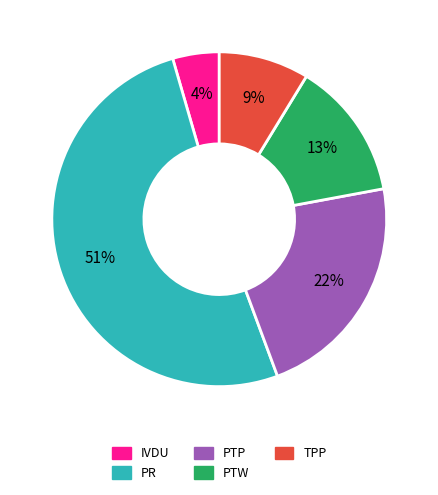

To the nearest percent, what is the combined percentage of IVDU and PR?

56%